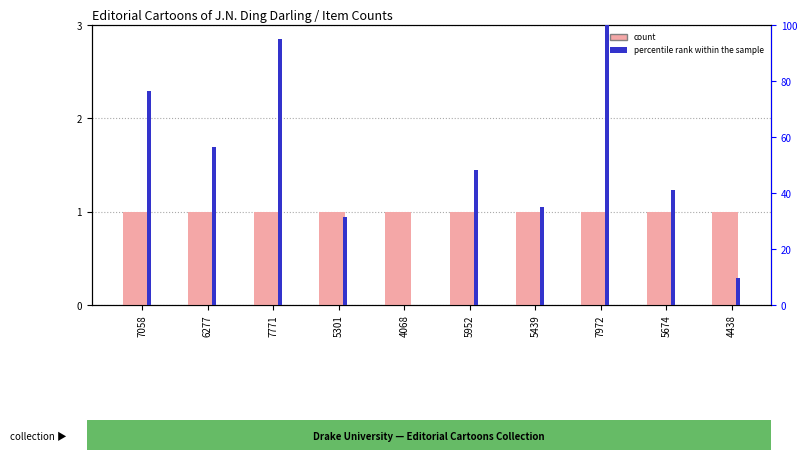

What is the label of the 9th bar from the left?

5674